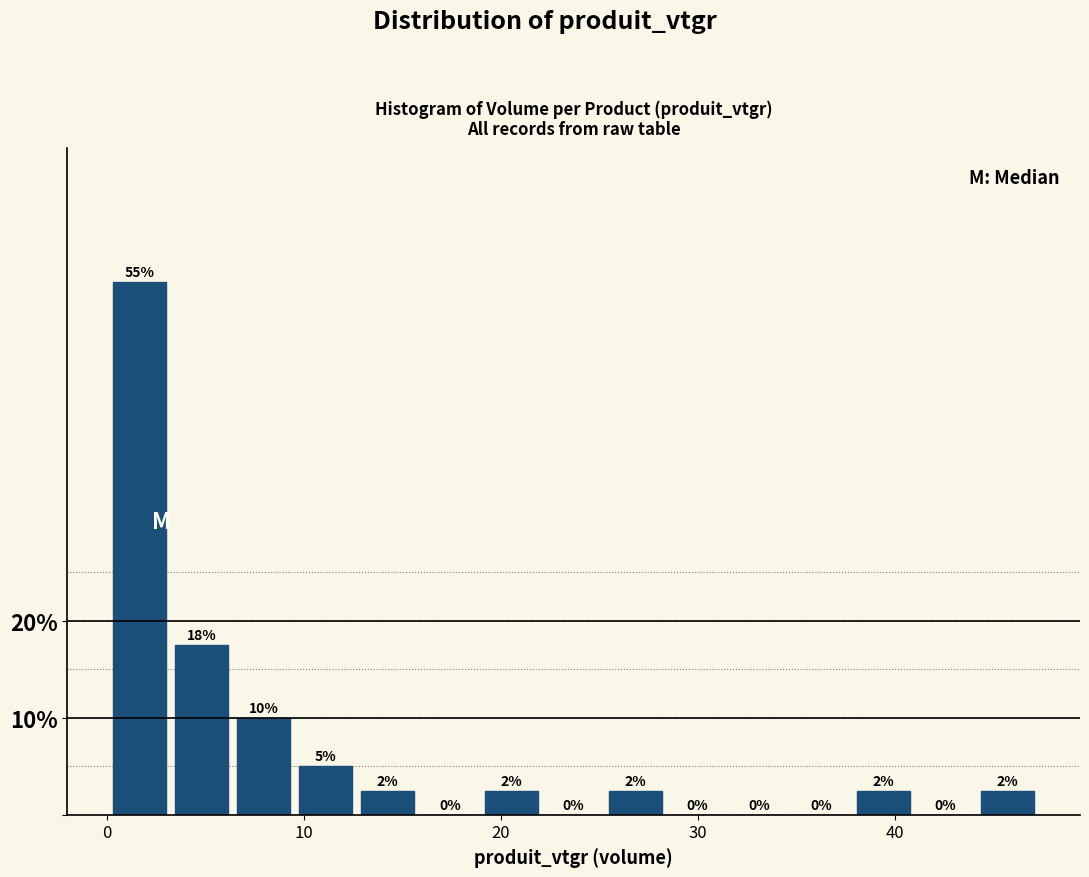

Around what value on the x-axis is the tallest bar? Give the approximate position of its centre, as read against the axis.

2